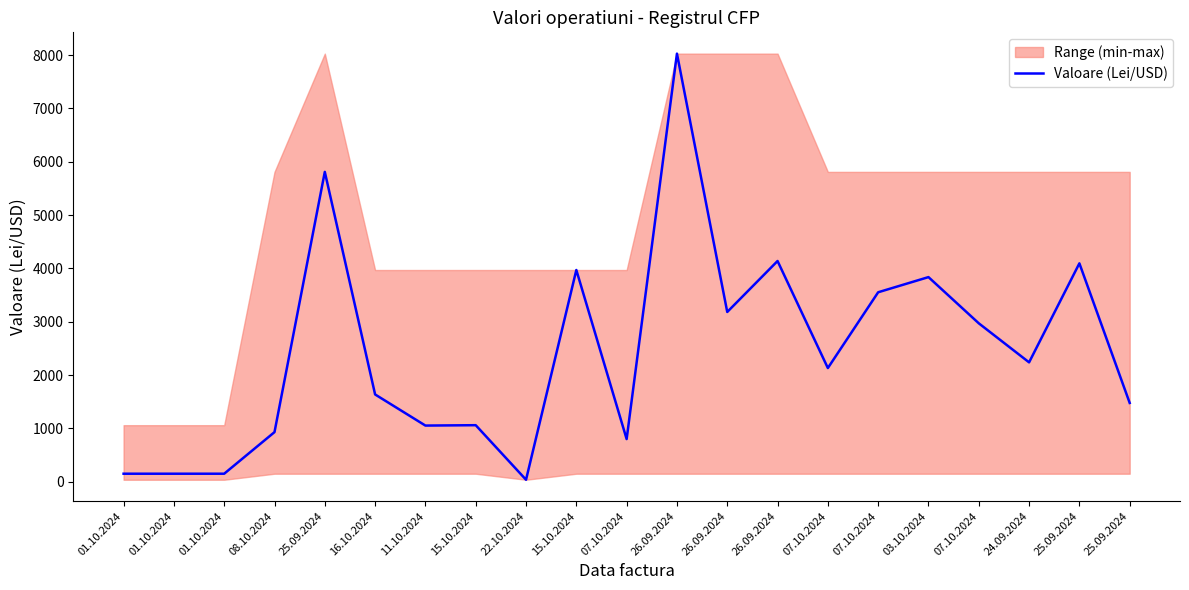

How many lines are shown in the chart?

1